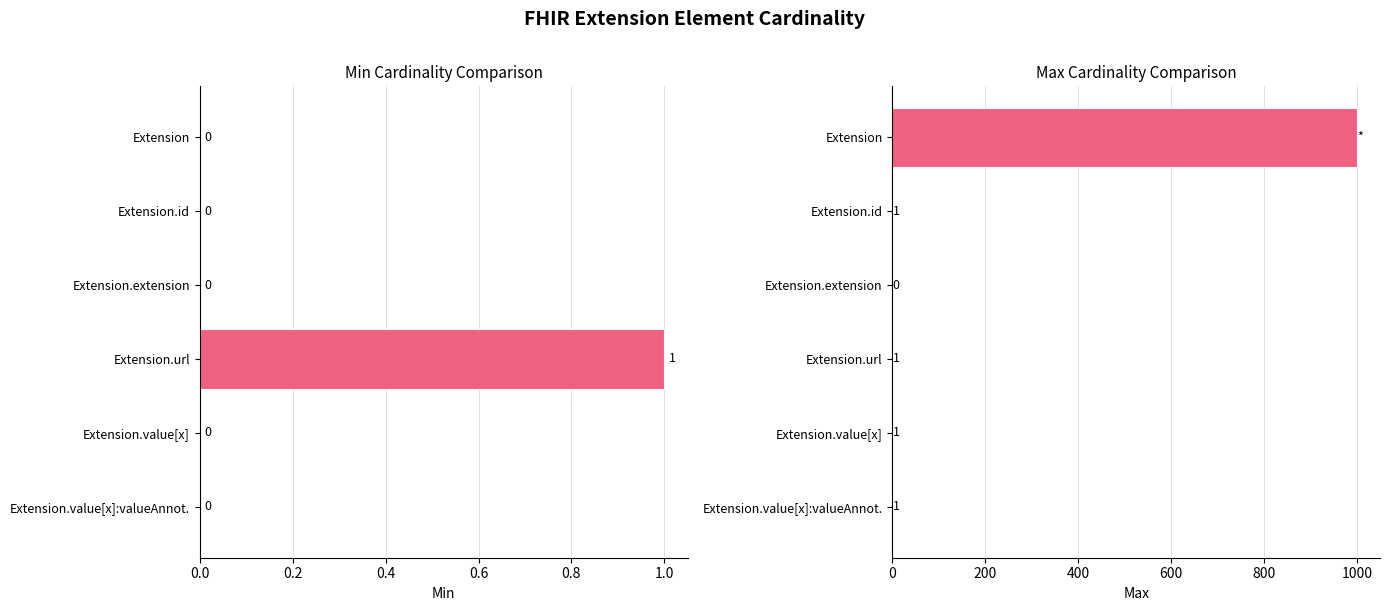

What are all the series names shown in the legend?

Min, Max